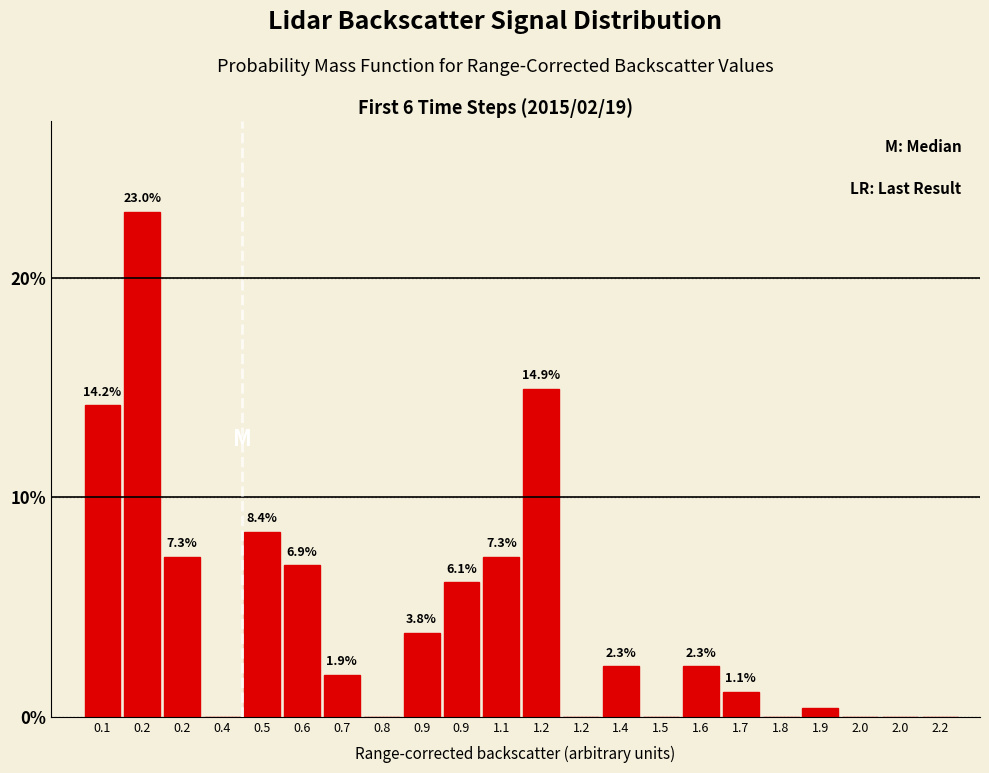

Count the number of data series in this chart.

1